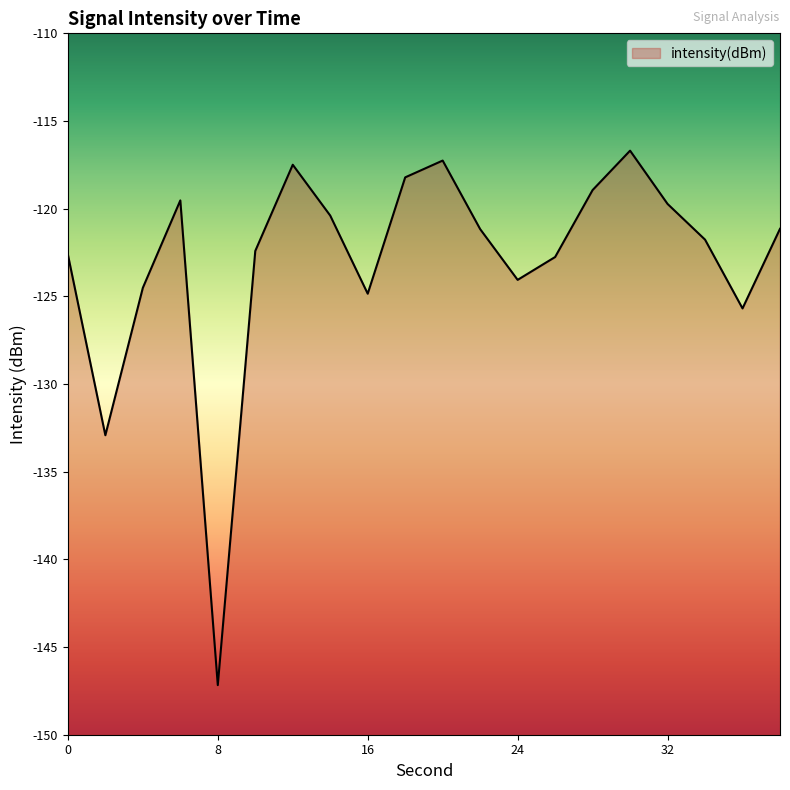

At which category does the data reach its first local peak?

6